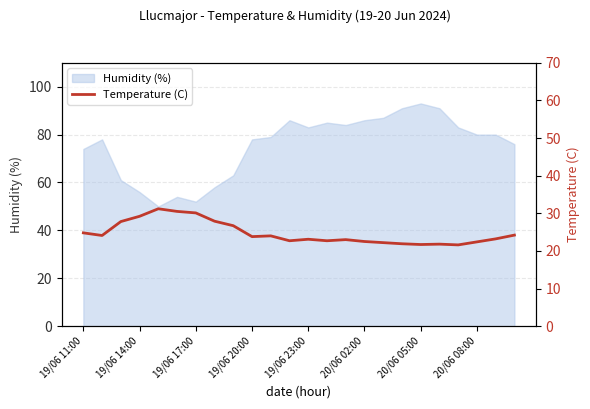

How many points are lower than both their immediate neighbors (excluding endpoints)?

6